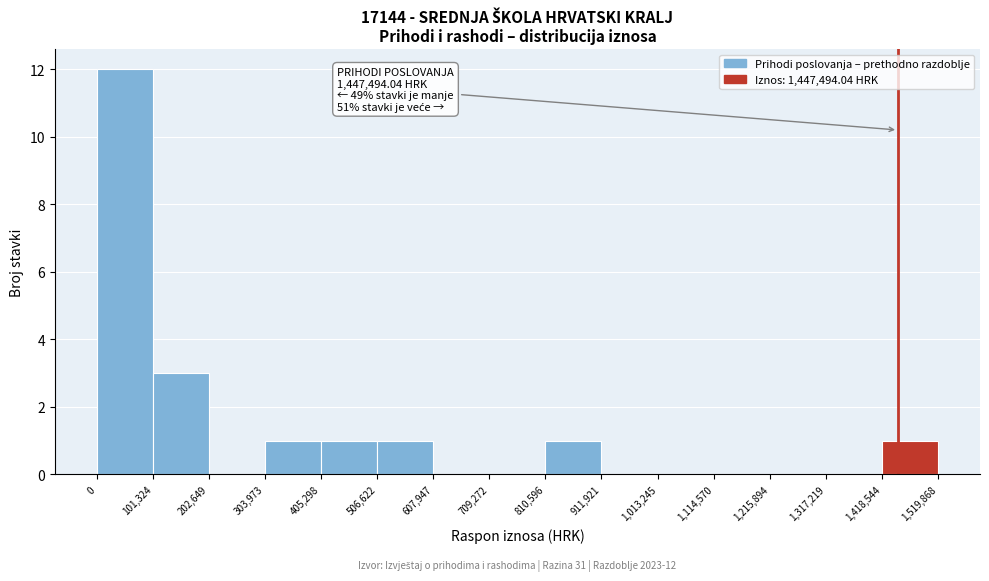

Over which range of the x-axis is the bar tallest?

0 to 101,324